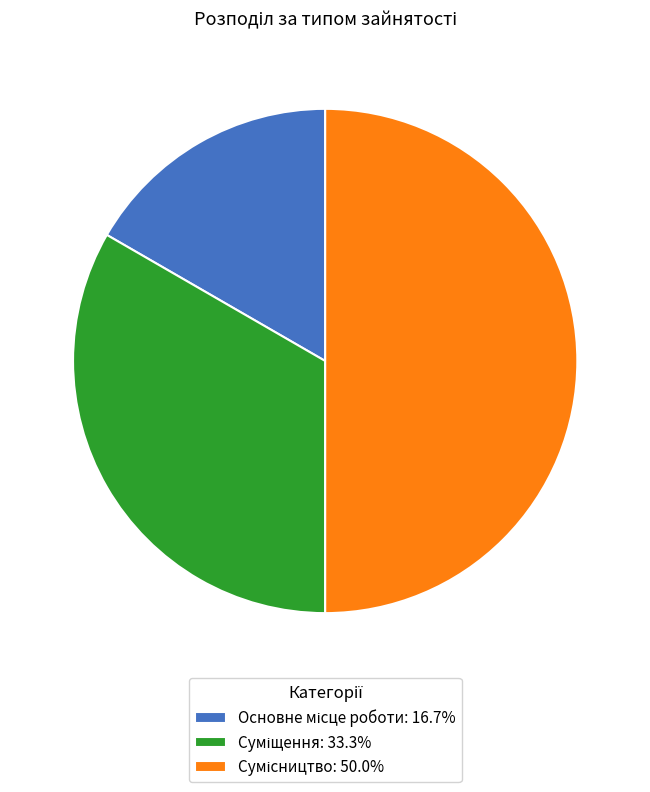

What percentage is the Основне місце роботи slice, to the nearest percent?

17%